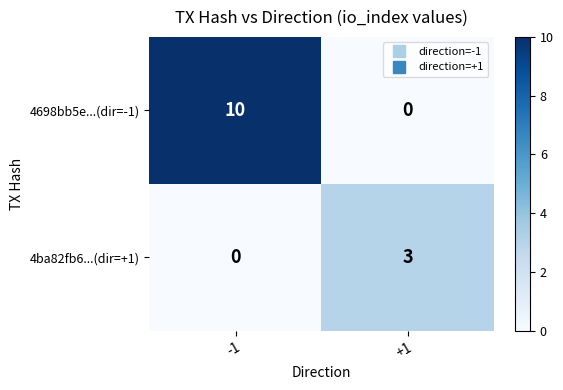

Which series has the largest total across all categories?

4698bb5e...(dir=-1)